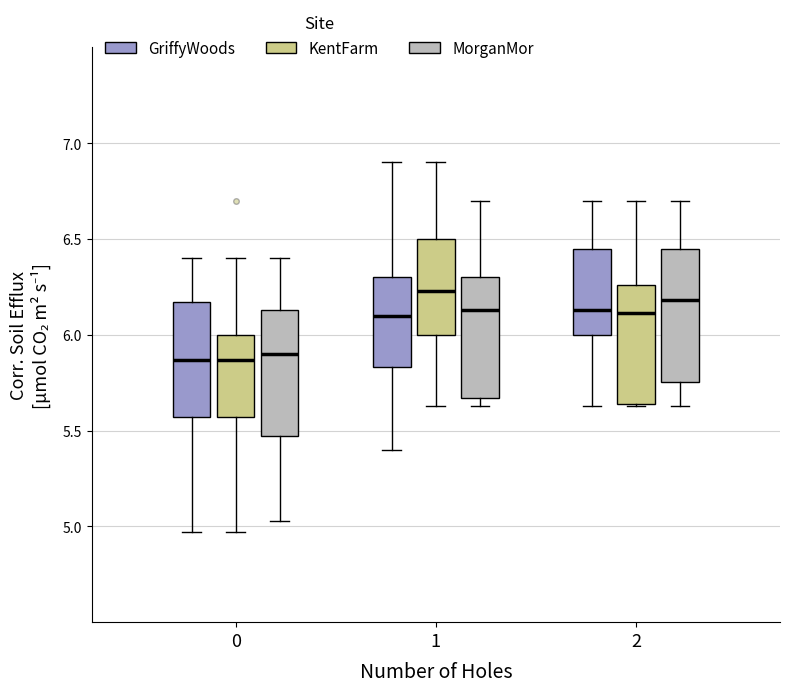

Where does the median line of the box for 1 (KentFarm) sit on the y-axis? The values are not printed on the chart, so give them approximately, as read against the axis.

6.25